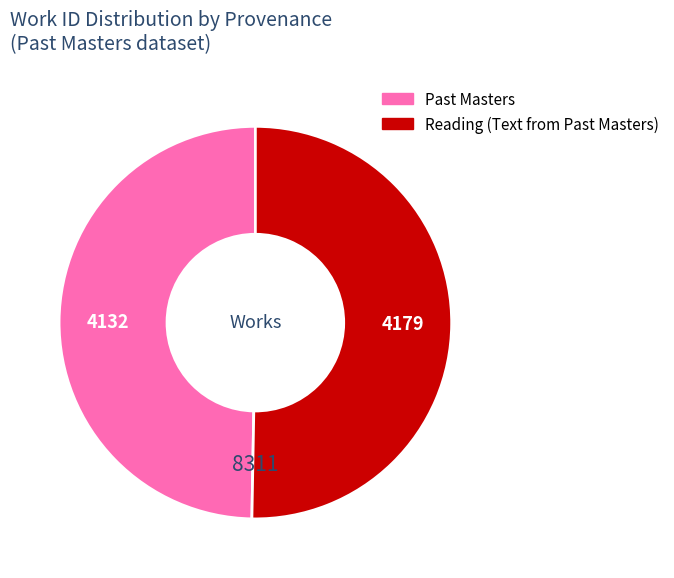

Is Reading (Text from Past Masters) the majority of the pie?

Yes